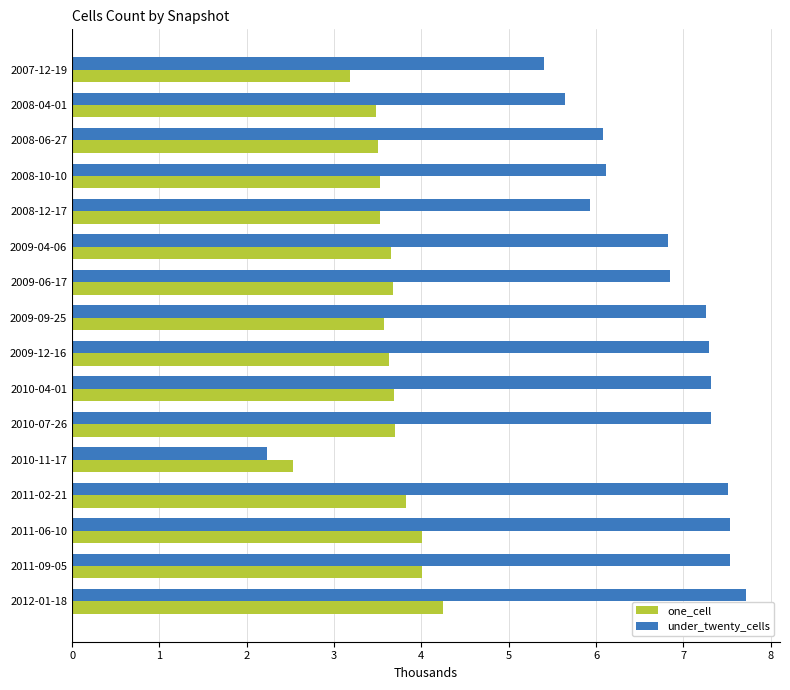

Is the value of one_cell at 2010-07-26 greater than the value of under_twenty_cells at 2011-06-10?

No